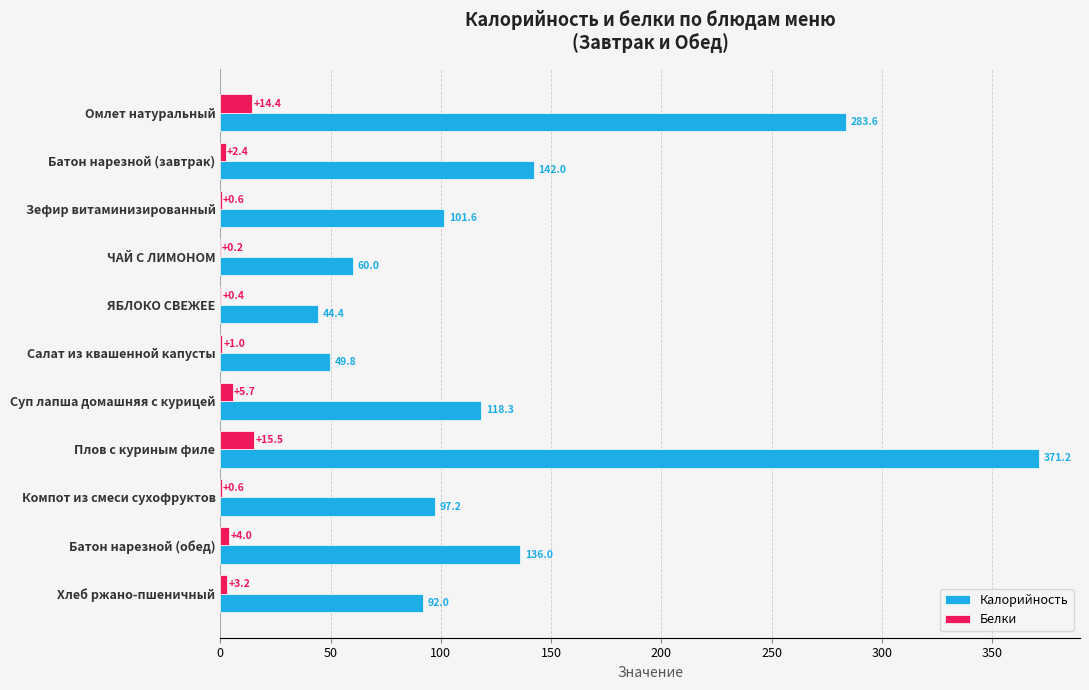

True or false: Калорийность has a value of 179.5 at Батон нарезной (обед).

False